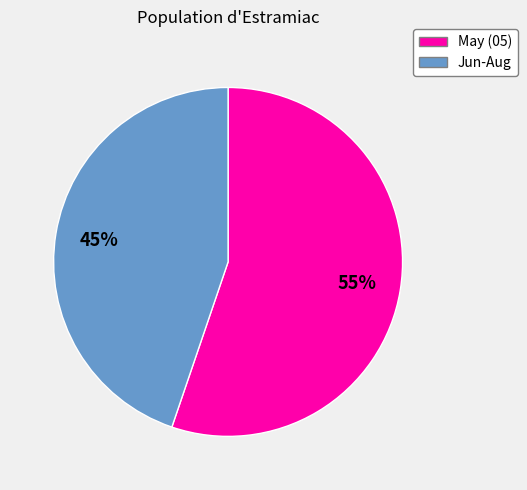

To the nearest percent, what is the difference between the largest and smallest slice percentages?

10%